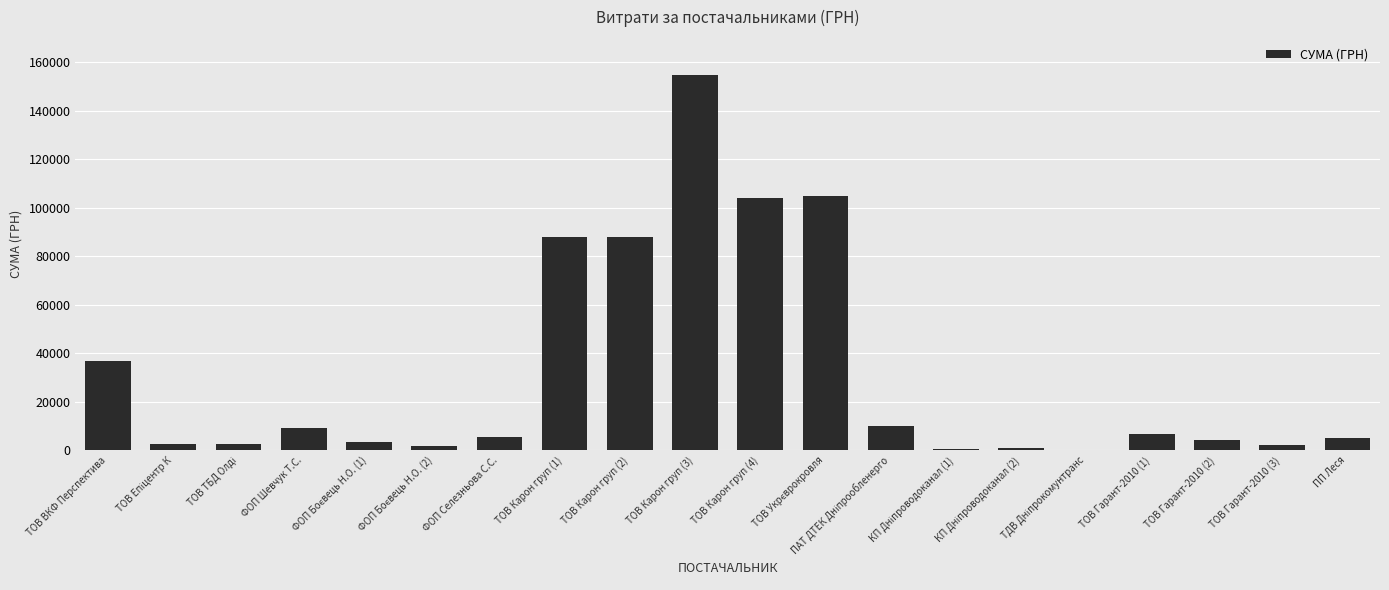

How many distinct data groups are displayed?

1